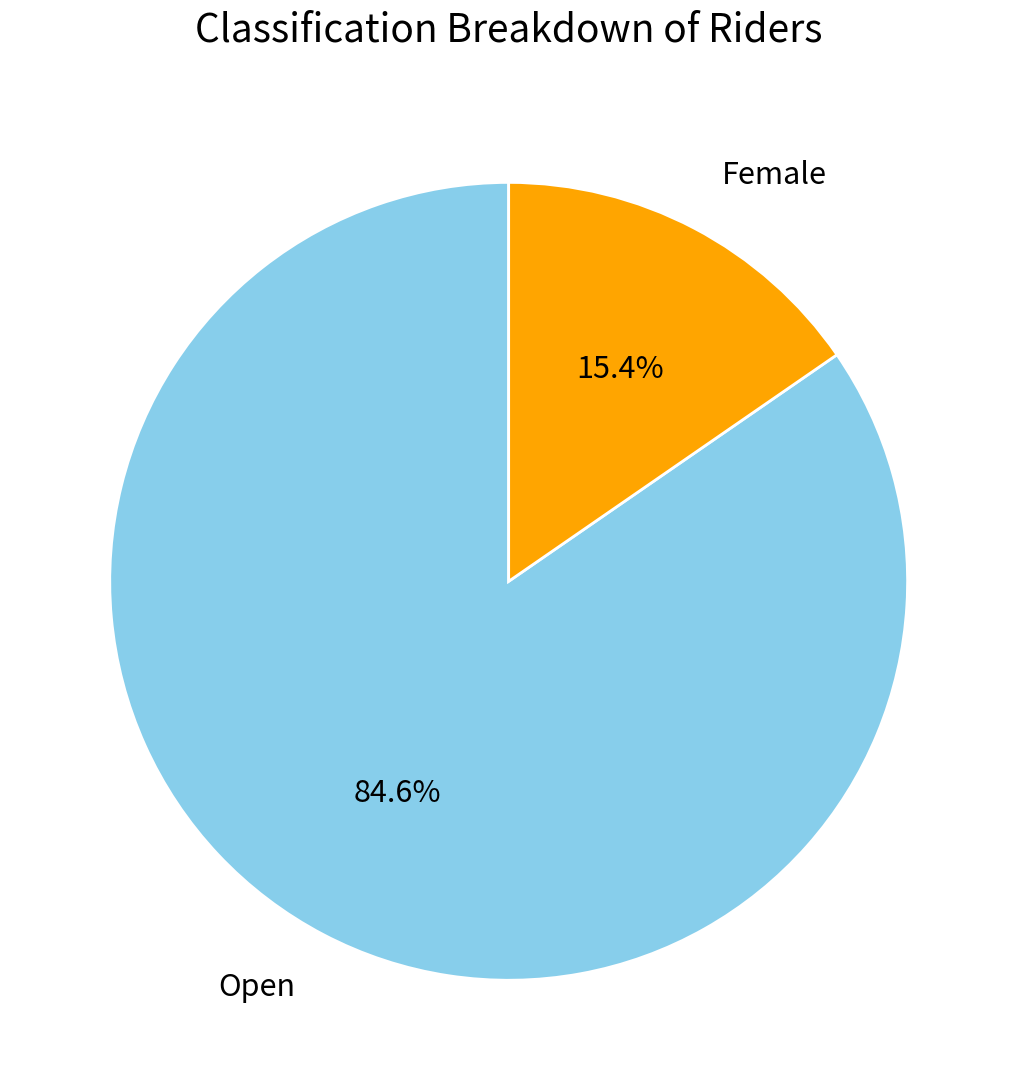

How many slices are in this pie chart?

2